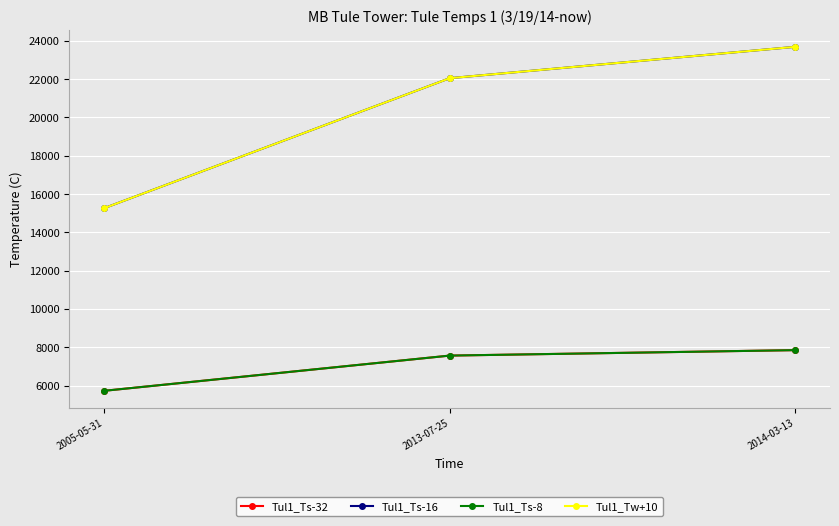

Which category has the highest value in the Tul1_Ts-32 series?

2014-03-13